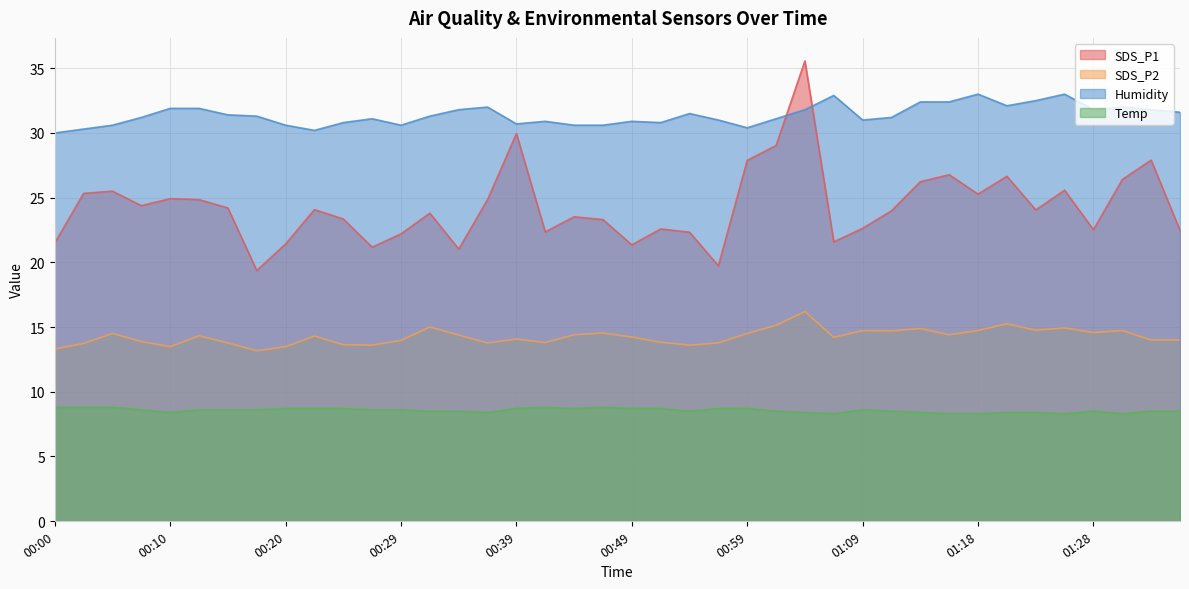

Reading left to right, what are all the values shown in this chart?

SDS_P1: 00:00=21.5	00:03=25.3	00:05=25.5	00:07=24.4	00:10=24.9	00:12=24.9	00:15=24.2	00:17=19.4	00:20=21.4	00:22=24.1	00:25=23.4	00:27=21.2	00:29=22.2	00:32=23.8	00:34=21.0	00:37=24.9	00:39=29.9	00:42=22.4	00:44=23.5	00:46=23.3	00:49=21.4	00:51=22.6	00:54=22.3	00:56=19.7	00:59=27.9	01:01=29.0	01:04=35.6	01:06=21.6	01:09=22.6	01:11=24.0	01:13=26.2	01:16=26.8	01:18=25.3	01:21=26.6	01:23=24.1	01:26=25.6	01:28=22.5	01:31=26.4	01:33=27.9	01:36=22.5
SDS_P2: 00:00=13.3	00:03=13.7	00:05=14.5	00:07=13.9	00:10=13.5	00:12=14.3	00:15=13.8	00:17=13.2	00:20=13.5	00:22=14.3	00:25=13.6	00:27=13.6	00:29=14.0	00:32=15.0	00:34=14.4	00:37=13.8	00:39=14.1	00:42=13.8	00:44=14.4	00:46=14.5	00:49=14.2	00:51=13.8	00:54=13.6	00:56=13.8	00:59=14.5	01:01=15.1	01:04=16.2	01:06=14.2	01:09=14.7	01:11=14.7	01:13=14.9	01:16=14.4	01:18=14.7	01:21=15.2	01:23=14.8	01:26=14.9	01:28=14.6	01:31=14.7	01:33=14.0	01:36=14.0
Humidity: 00:00=30.0	00:03=30.3	00:05=30.6	00:07=31.2	00:10=31.9	00:12=31.9	00:15=31.4	00:17=31.3	00:20=30.6	00:22=30.2	00:25=30.8	00:27=31.1	00:29=30.6	00:32=31.3	00:34=31.8	00:37=32.0	00:39=30.7	00:42=30.9	00:44=30.6	00:46=30.6	00:49=30.9	00:51=30.8	00:54=31.5	00:56=31.0	00:59=30.4	01:01=31.1	01:04=31.8	01:06=32.9	01:09=31.0	01:11=31.2	01:13=32.4	01:16=32.4	01:18=33.0	01:21=32.1	01:23=32.5	01:26=33.0	01:28=31.8	01:31=32.0	01:33=31.8	01:36=31.6
Temp: 00:00=8.8	00:03=8.8	00:05=8.8	00:07=8.6	00:10=8.4	00:12=8.6	00:15=8.6	00:17=8.6	00:20=8.7	00:22=8.7	00:25=8.7	00:27=8.6	00:29=8.6	00:32=8.5	00:34=8.5	00:37=8.4	00:39=8.7	00:42=8.8	00:44=8.7	00:46=8.8	00:49=8.7	00:51=8.7	00:54=8.5	00:56=8.7	00:59=8.7	01:01=8.5	01:04=8.4	01:06=8.3	01:09=8.6	01:11=8.5	01:13=8.4	01:16=8.3	01:18=8.3	01:21=8.4	01:23=8.4	01:26=8.3	01:28=8.5	01:31=8.3	01:33=8.5	01:36=8.5